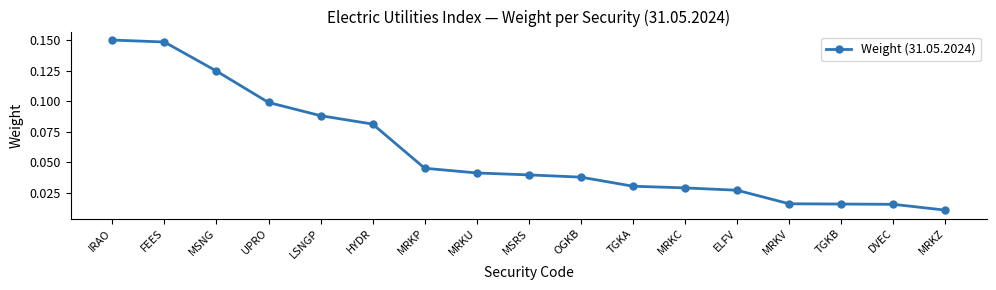

The value at MSRS is 0.1. True or false?

False